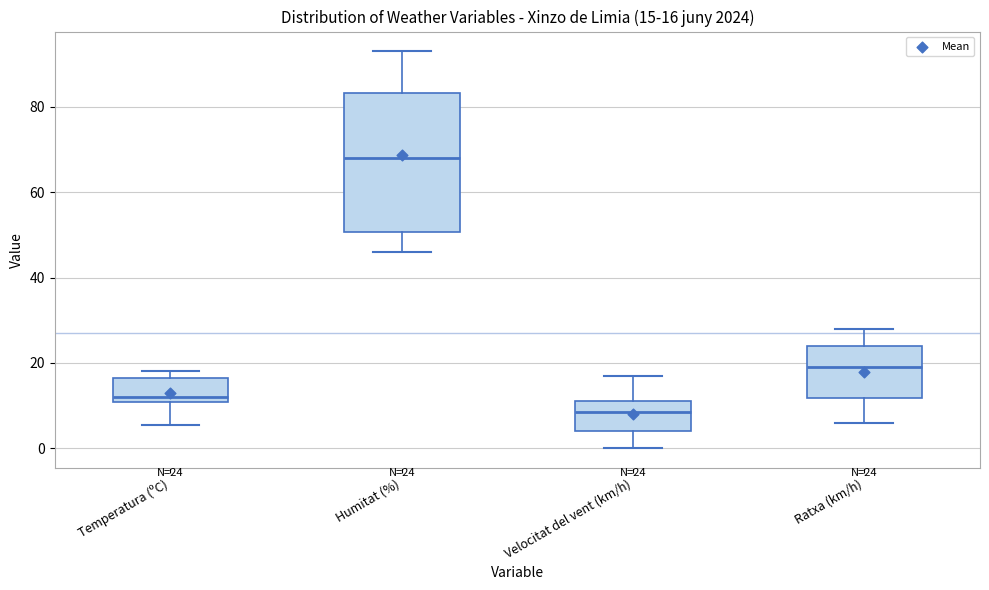

Which box's median line is the highest?

Humitat (%)